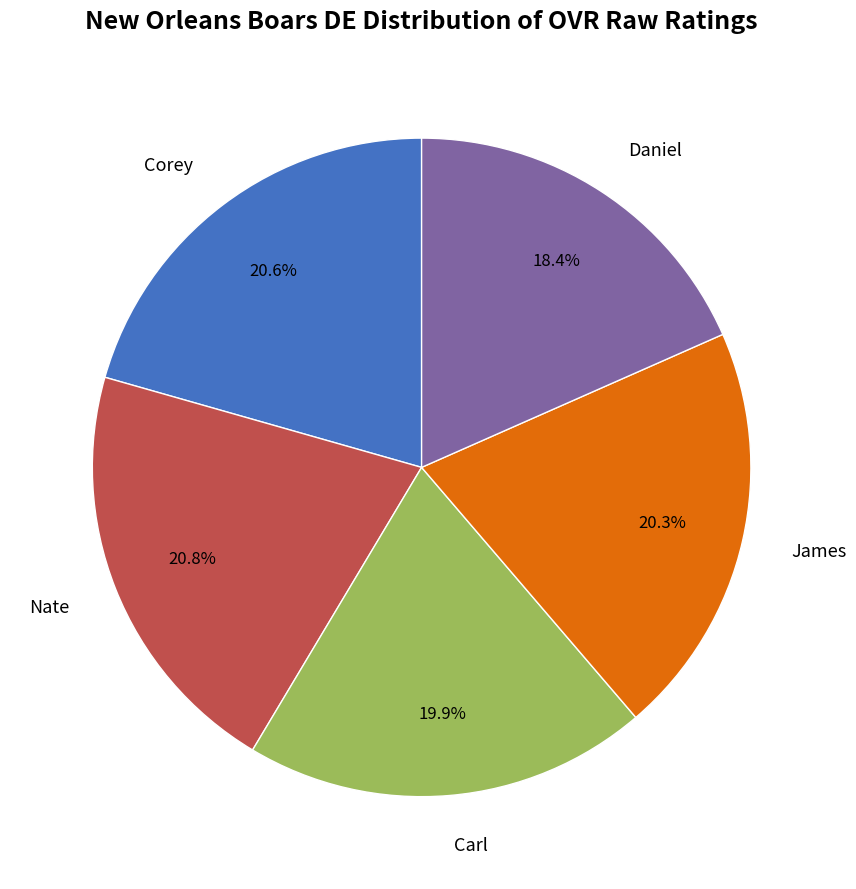

Is there a majority slice in this chart?

No